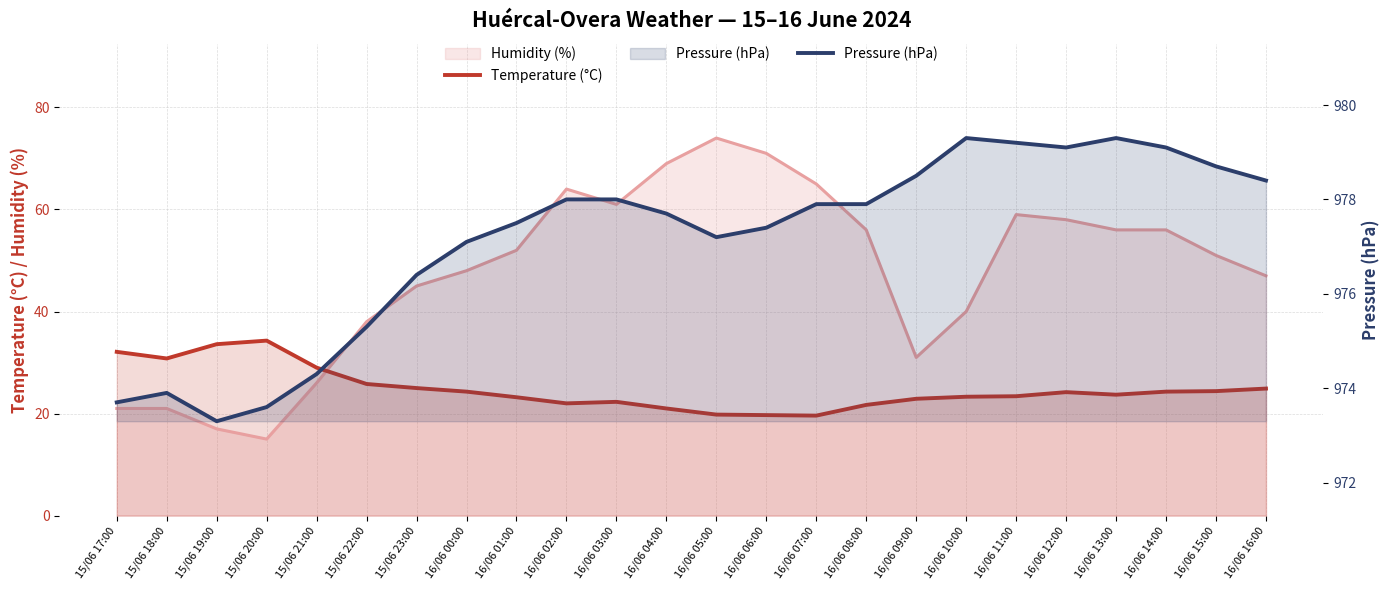

What is the label of the 23rd point from the right?

15/06 18:00